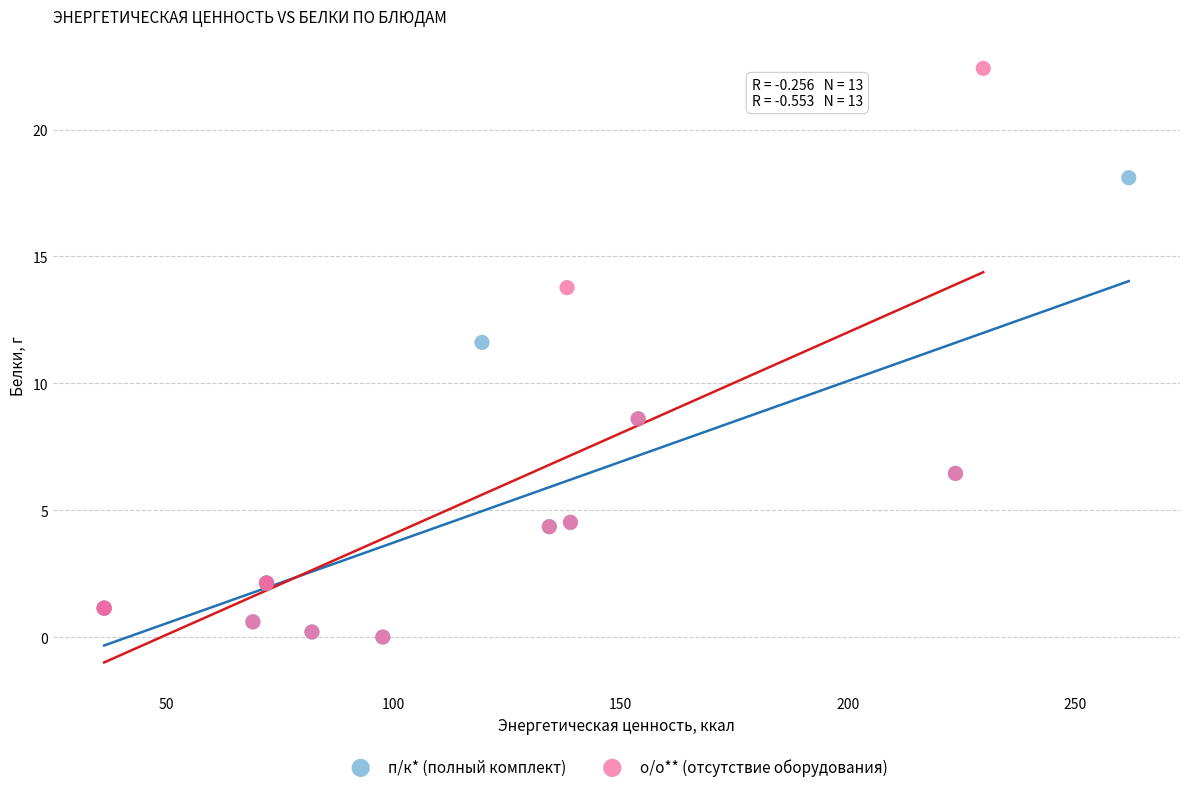

Which series reaches the maximum Y coordinate?

о/о** (отсутствие оборудования)